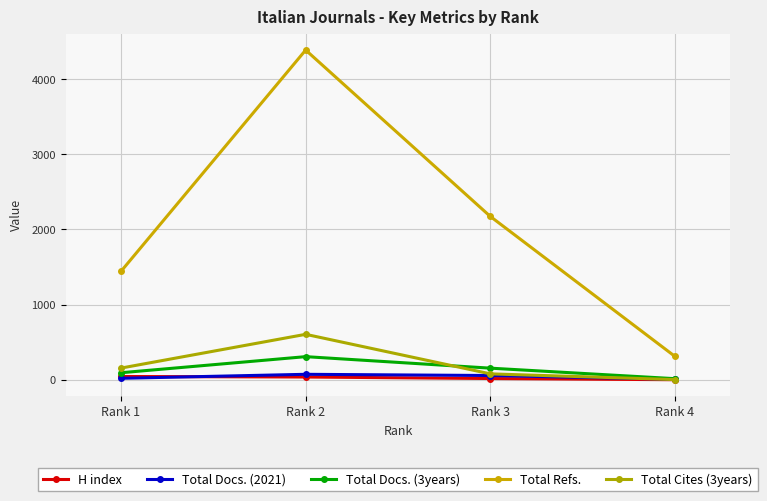

Reading right to left, transcribe all the data shown in this chart.

H index: Rank 4=1	Rank 3=17	Rank 2=37	Rank 1=44
Total Docs. (2021): Rank 4=7	Rank 3=57	Rank 2=73	Rank 1=20
Total Docs. (3years): Rank 4=15	Rank 3=155	Rank 2=308	Rank 1=94
Total Refs.: Rank 4=312	Rank 3=2174	Rank 2=4387	Rank 1=1444
Total Cites (3years): Rank 4=3	Rank 3=79	Rank 2=605	Rank 1=156